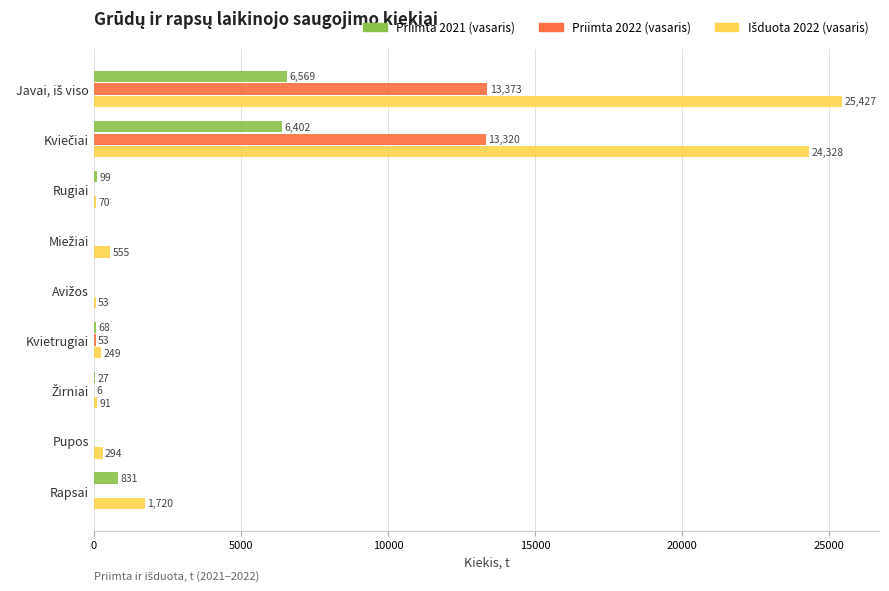

At which label is Priimta 2022 (vasaris) closest to 6686?

Kvietrugiai